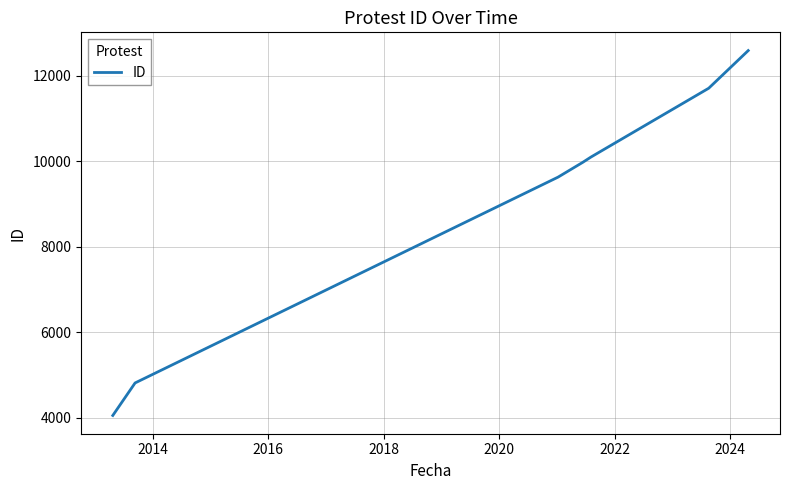

True or false: there are more than 1 points higher than both neighbors.

False